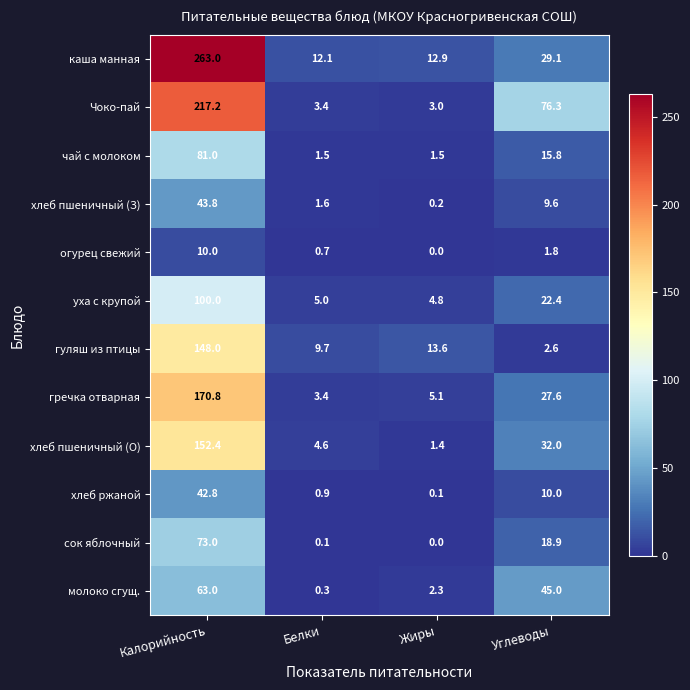

At which label does хлеб ржаной reach its minimum?

Жиры